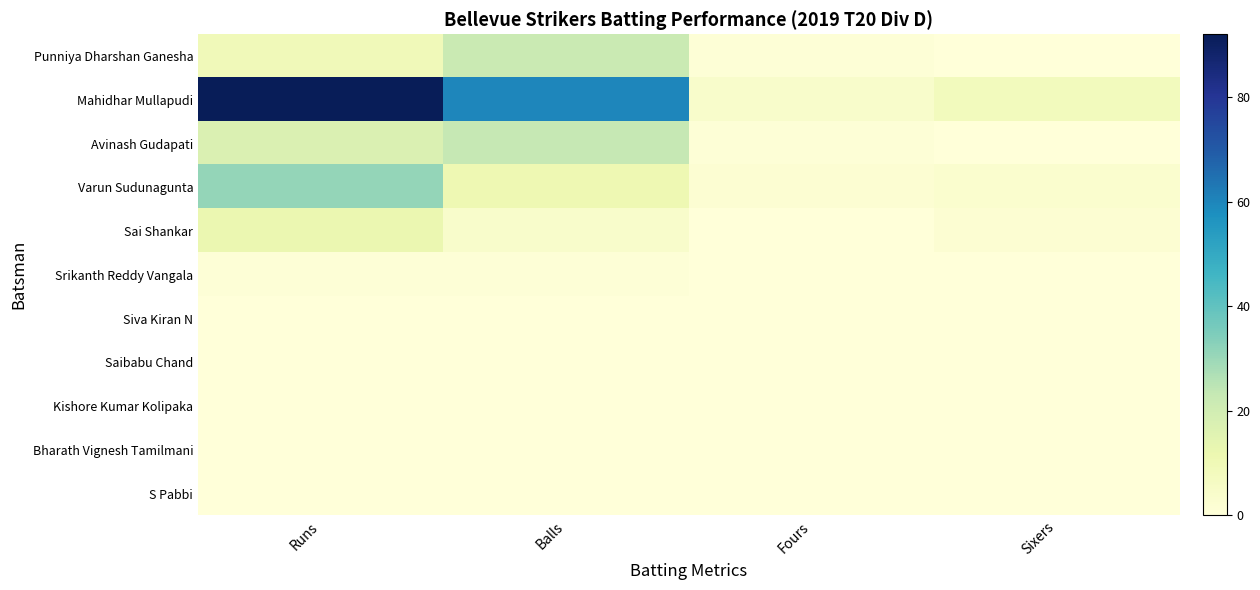

List the series in order of their peak value, lowest first.

Siva Kiran N, Saibabu Chand, Kishore Kumar Kolipaka, Bharath Vignesh Tamilmani, S Pabbi, Srikanth Reddy Vangala, Sai Shankar, Punniya Dharshan Ganesha, Avinash Gudapati, Varun Sudunagunta, Mahidhar Mullapudi